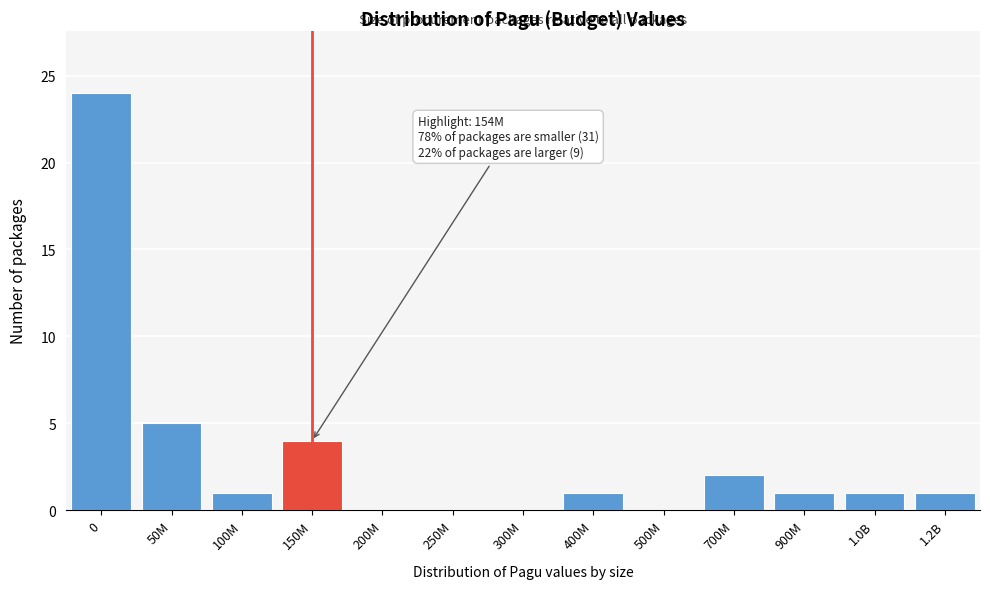

Reading left to right, extract all data points from this chart.

0=24	50M=5	100M=1	150M=4	200M=0	250M=0	300M=0	400M=1	500M=0	700M=2	900M=1	1.0B=1	1.2B=1